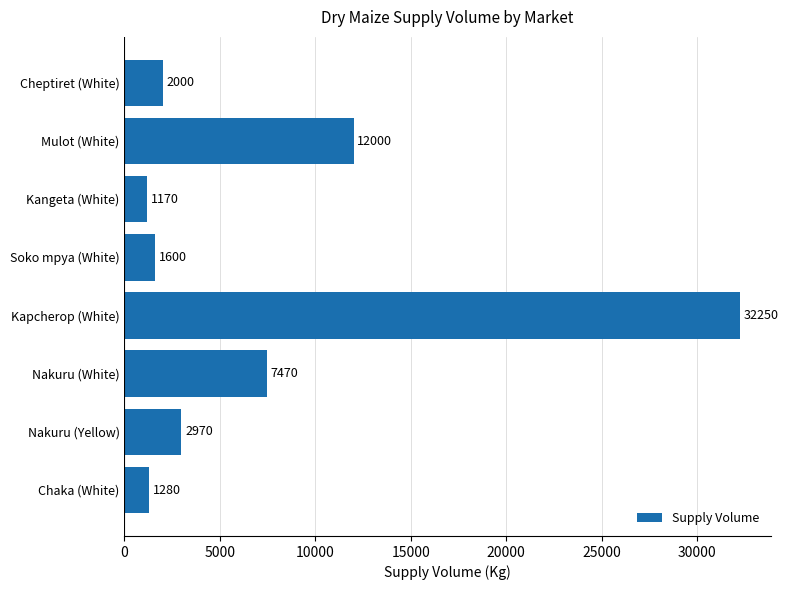

Is it true that the value at Chaka (White) is 1280?

True